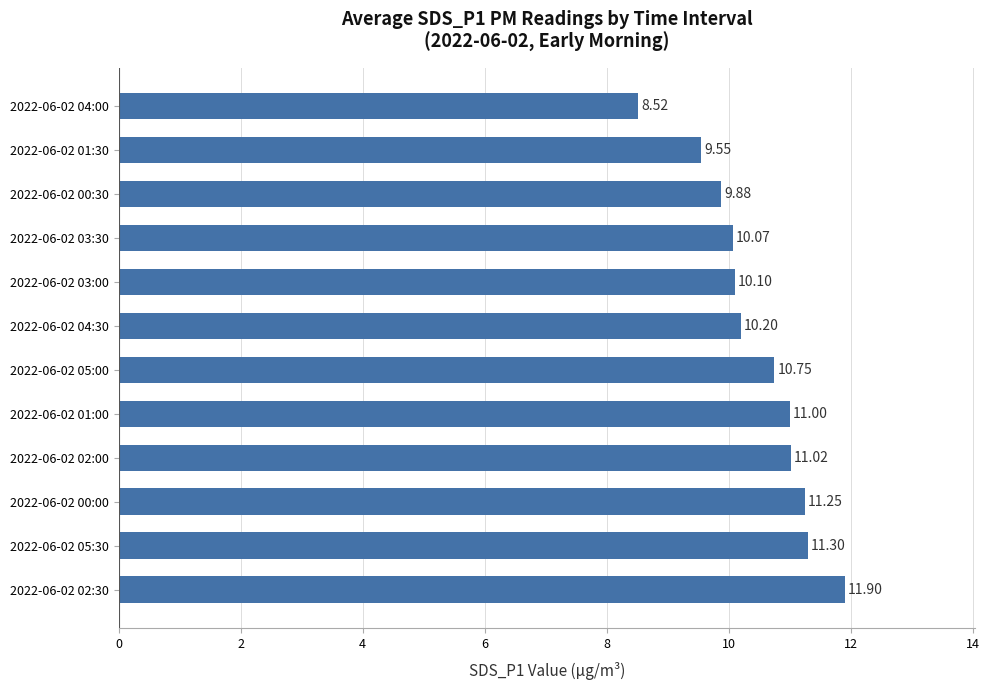

What is the sum of the values at 2022-06-02 01:30 and 2022-06-02 04:30?

19.8